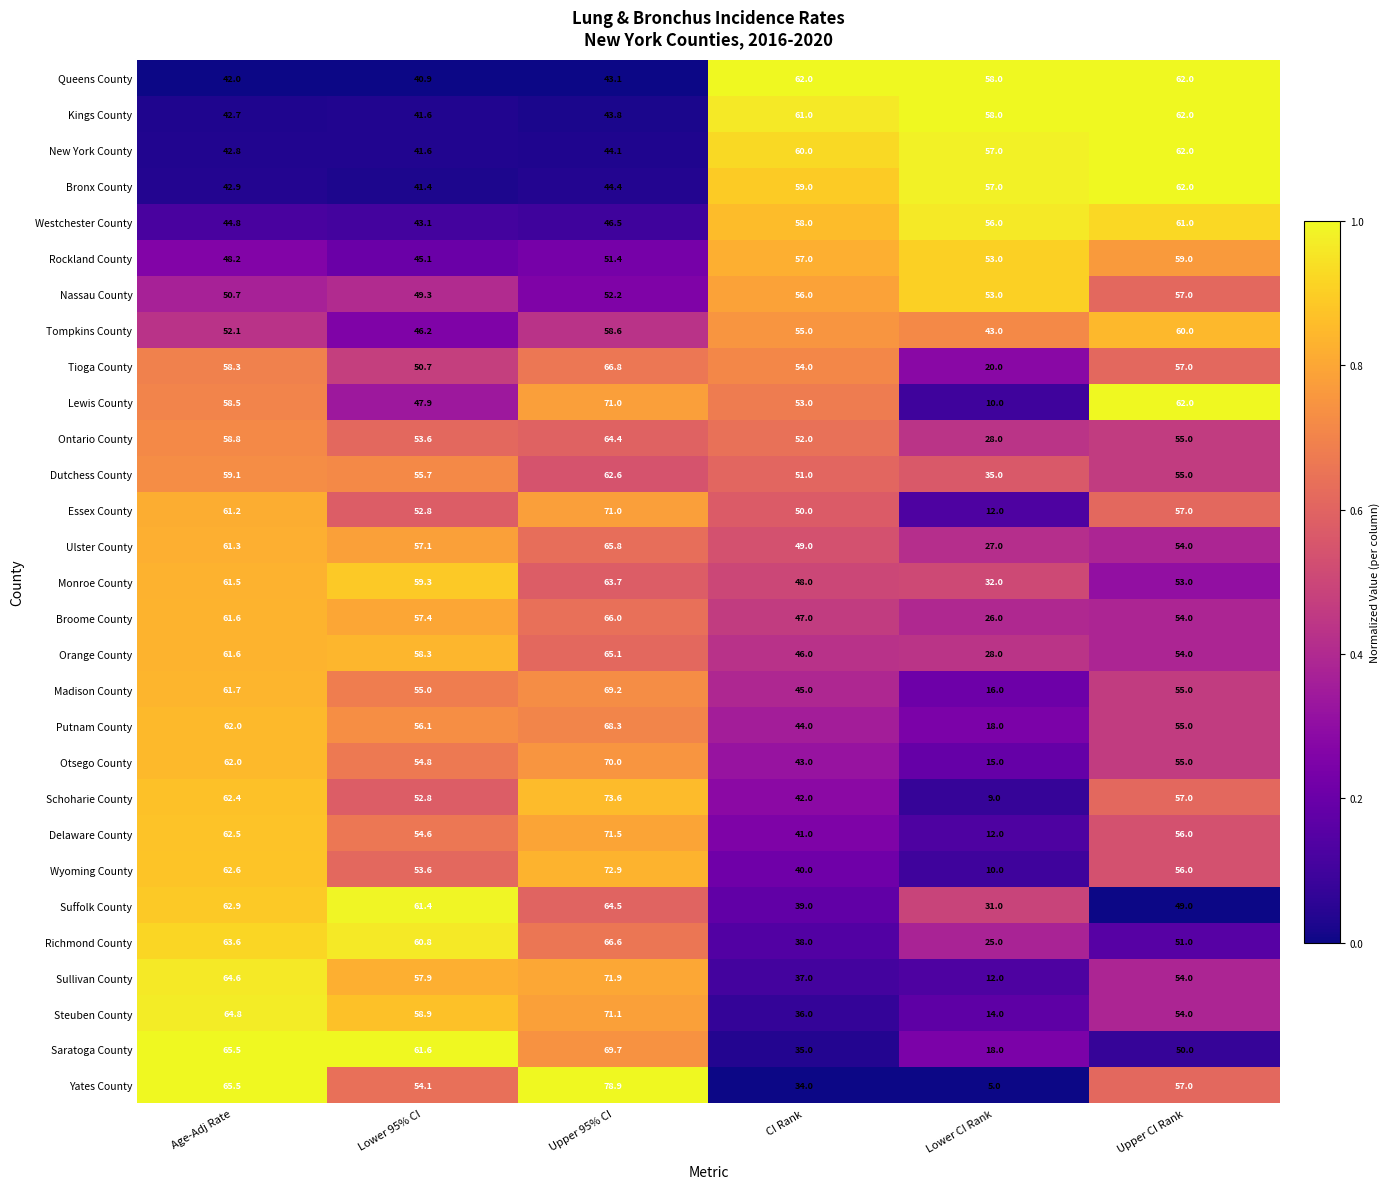

Which series has the largest range (max minus min)?

Yates County